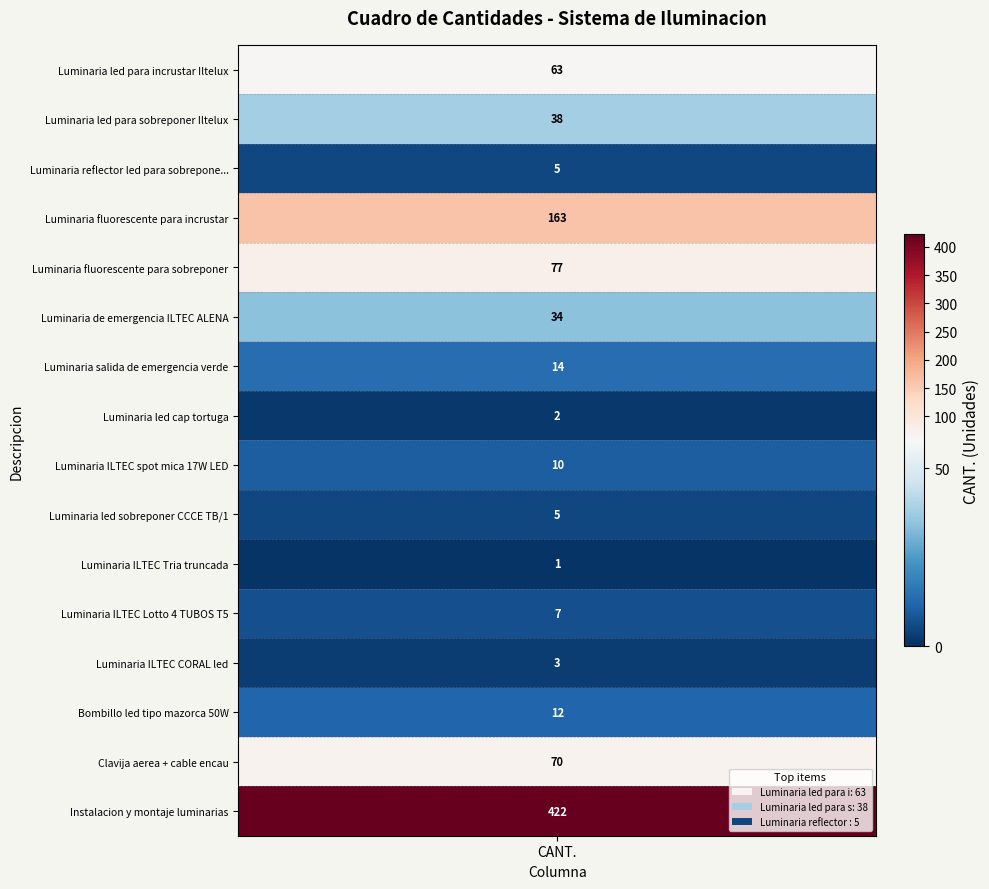

Is the value of Luminaria ILTEC spot mica 17W LED at 1 greater than the value of Bombillo led tipo mazorca 50W at 2?

No